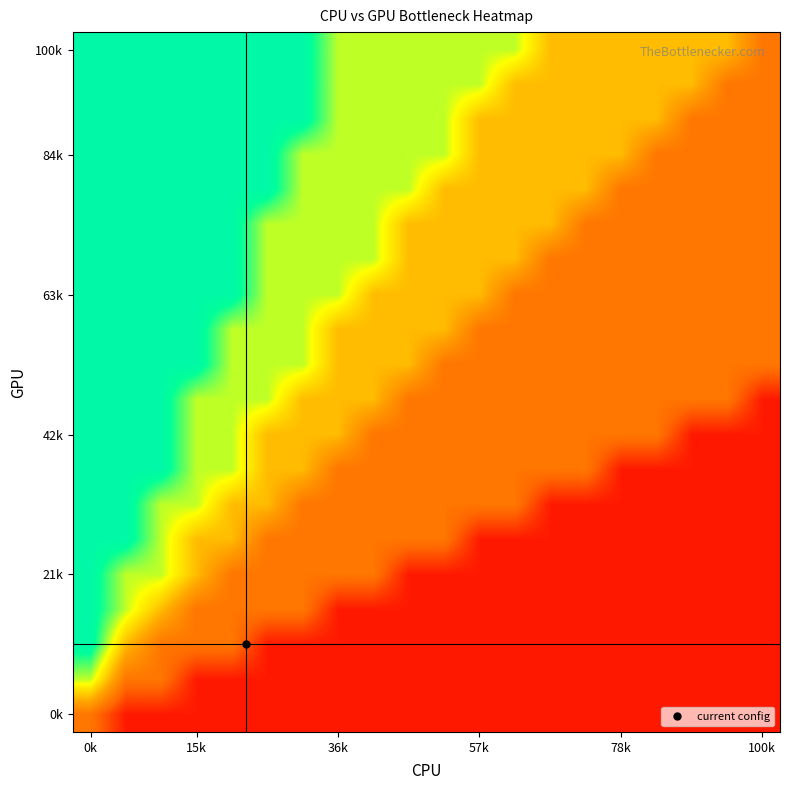

At which category is the sum across all series the highest?

0k